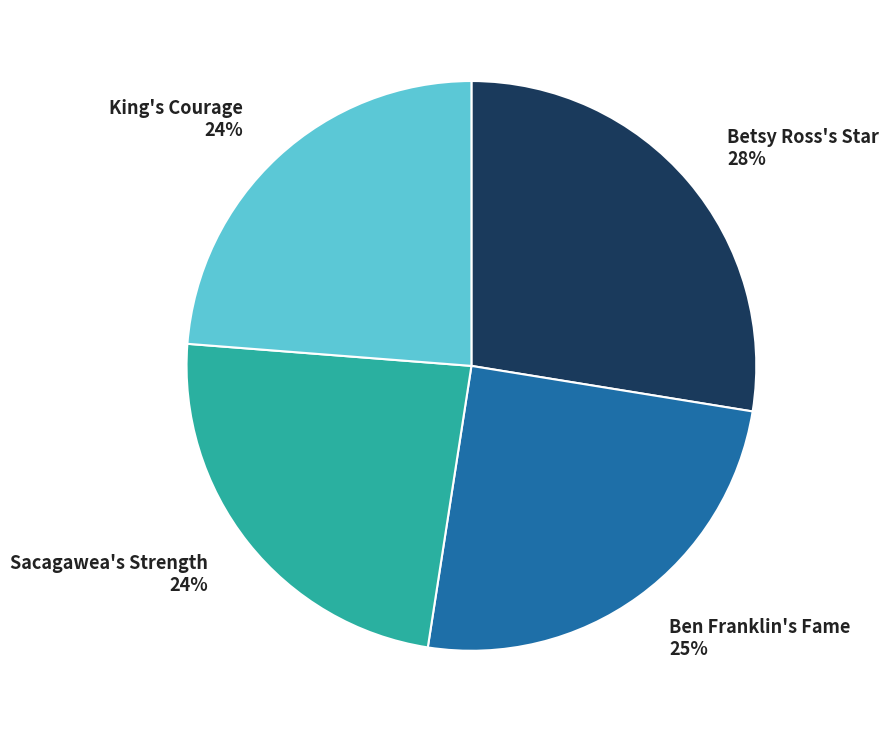

To the nearest percent, what percentage of the pie is King's Courage?

24%